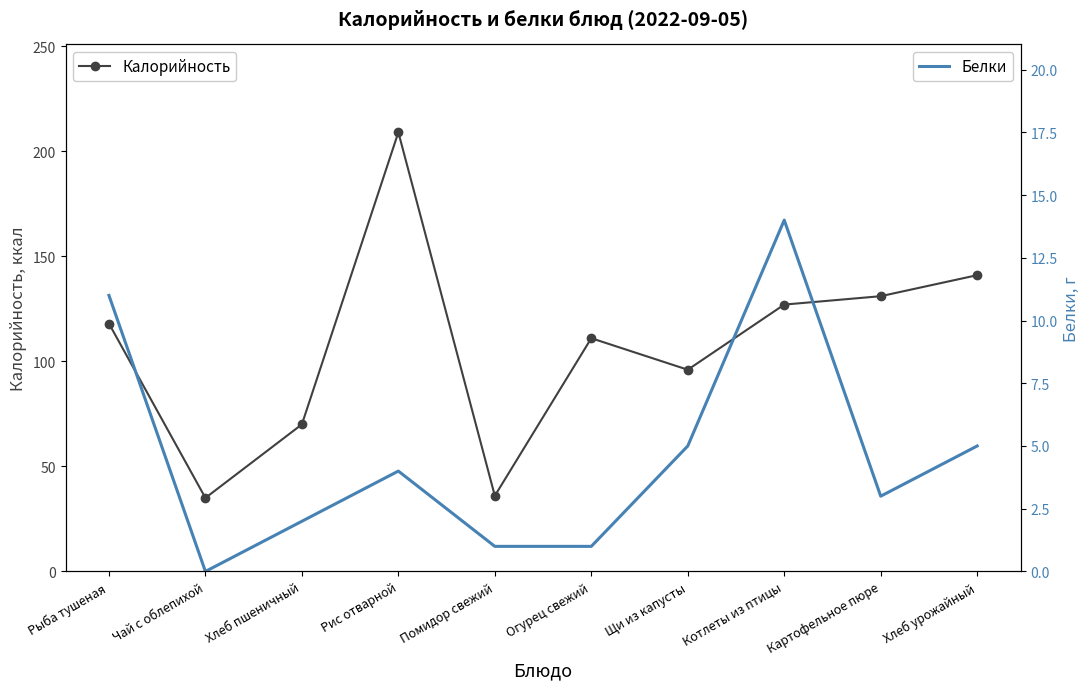

Is the value of Калорийность at Котлеты из птицы greater than the value of Белки at Хлеб урожайный?

Yes